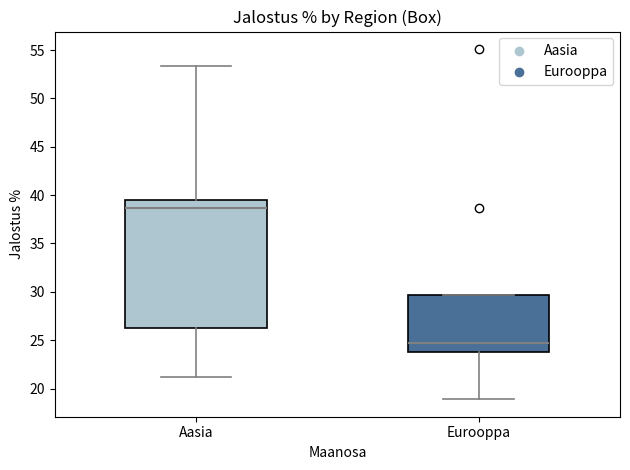

Reading left to right, transcribe this box plot: for each box, give where its median line is, the range the box spans, and where its two whiskers end, as read against the y-axis. The values are not printed on the chart, so give them approximately, as read against the axis.

Aasia: median 38.5, box 26.5 to 39.5, whiskers 21.0 to 53.5
Eurooppa: median 24.5, box 24.0 to 29.5, whiskers 19.0 to 29.5